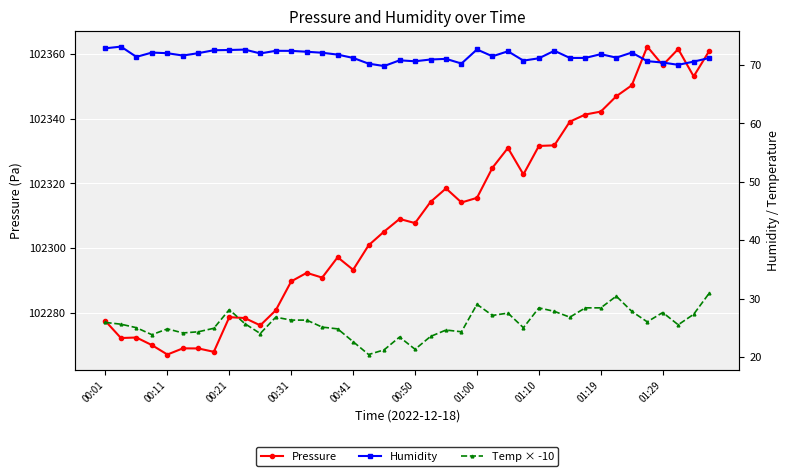

True or false: Pressure has more than 2 points higher than both neighbors.

True